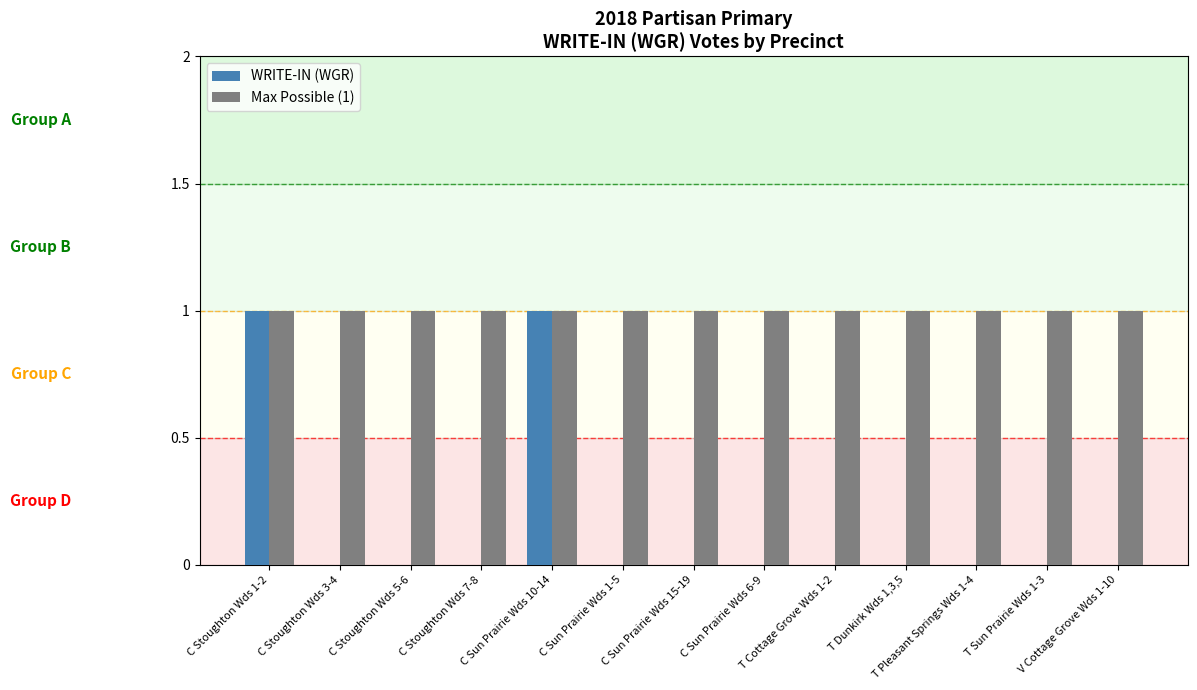

Which series has the largest total across all categories?

Max Possible (1)